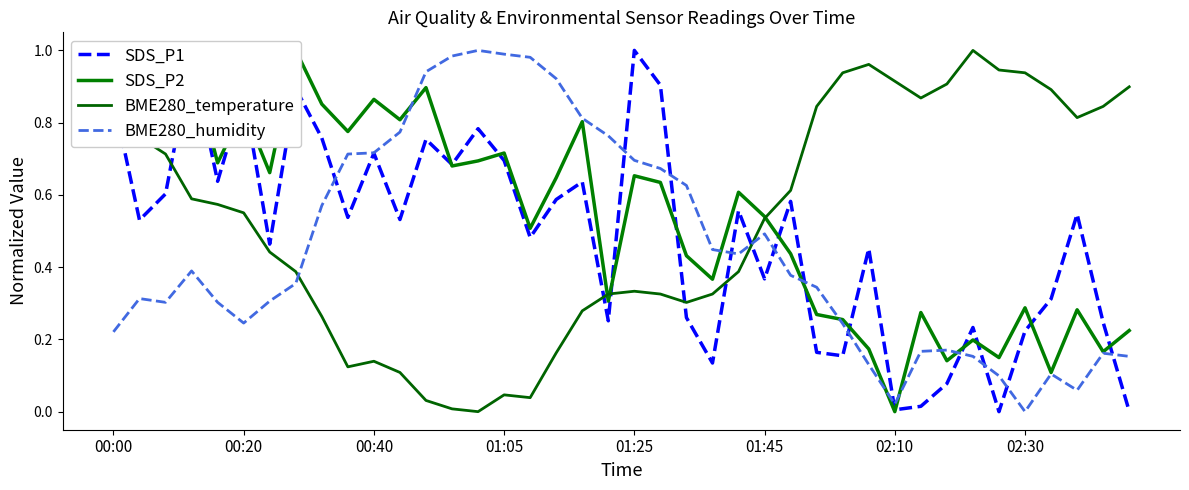

What is the total value across all series at 24?

2.0